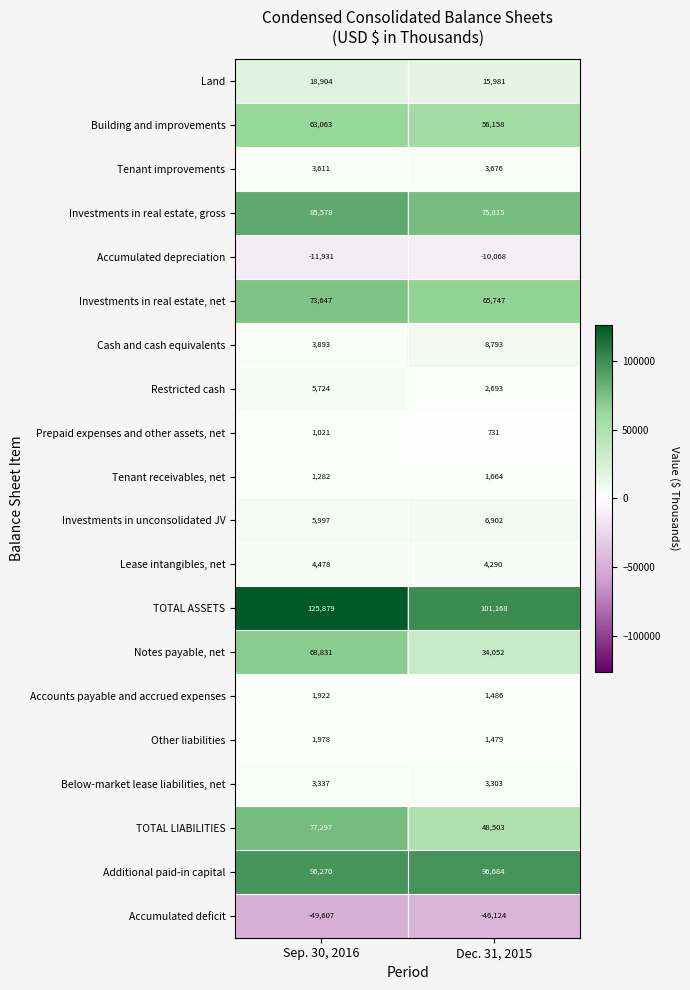

What is the difference between the highest and lowest values at Dec. 31, 2015?

147292